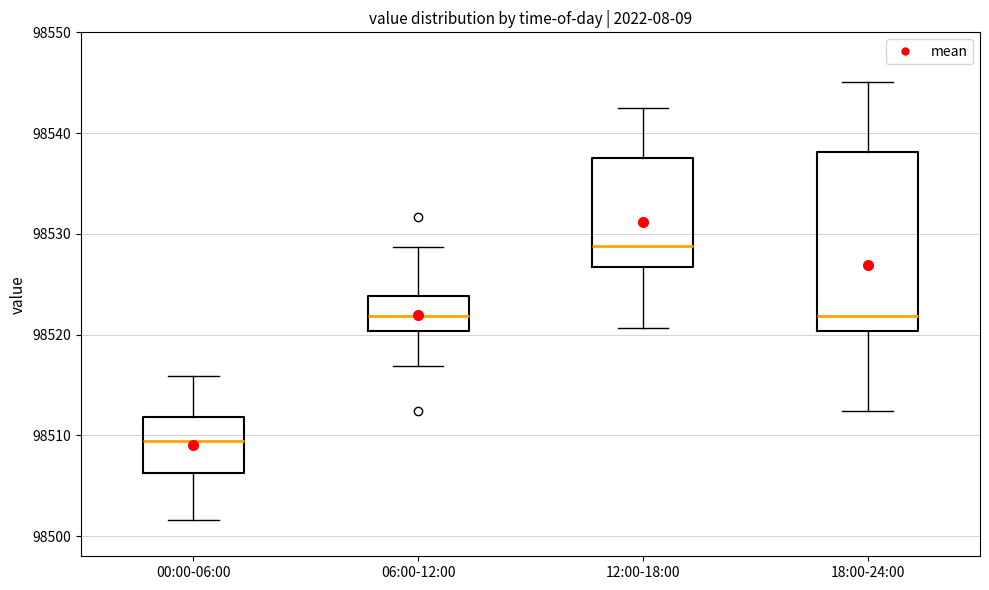

Which box's median line is the lowest?

00:00-06:00